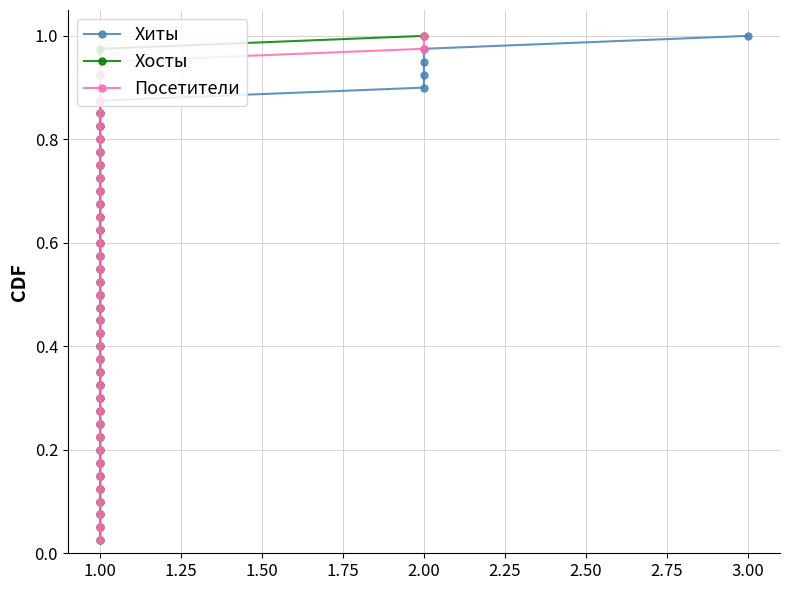

What is the sum of all Хиты values?

20.5